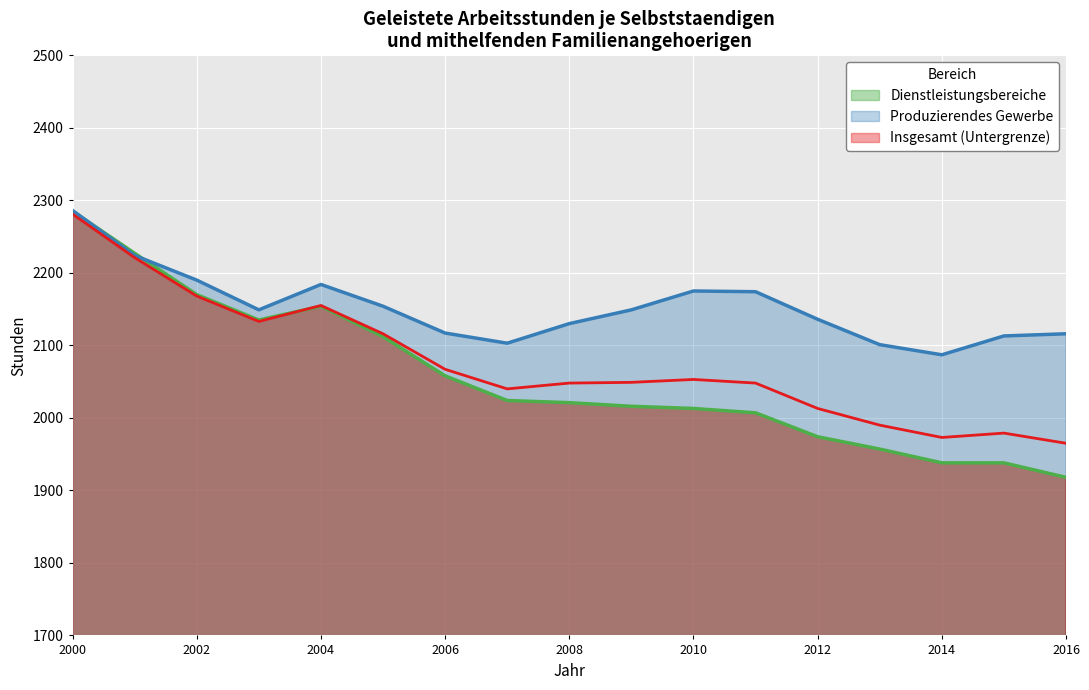

Does the chart display data point markers on the line(s)?

No